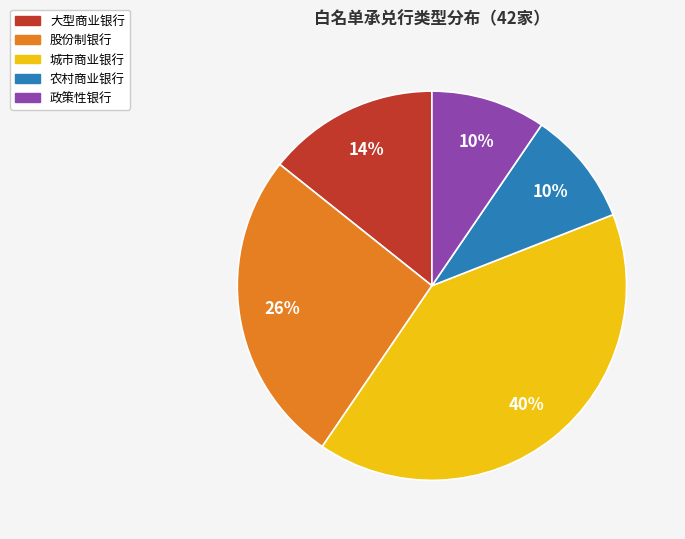

Is it true that 城市商业银行 is 27% of the pie?

False